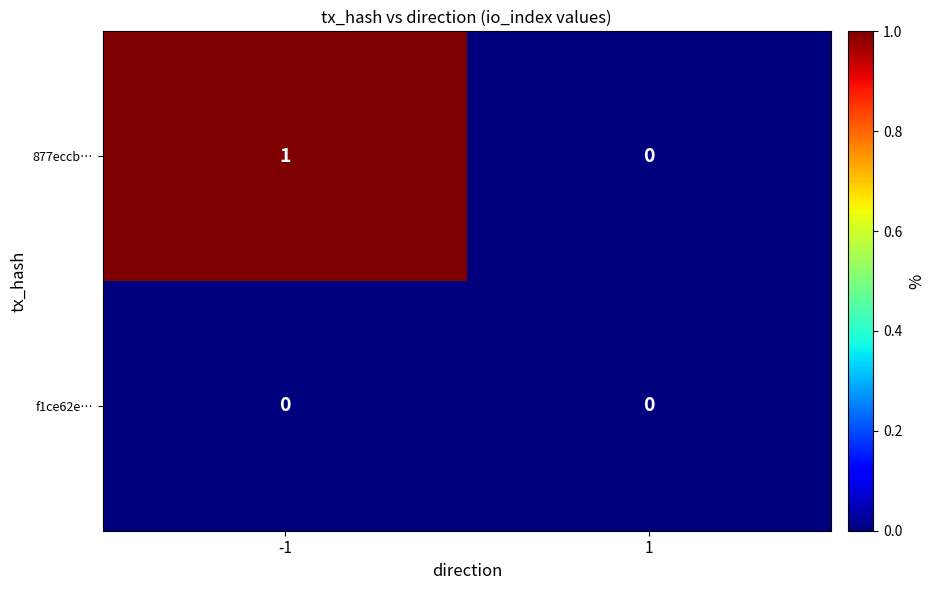

At -1, list the series in order from largest to smallest.

877eccb…, f1ce62e…